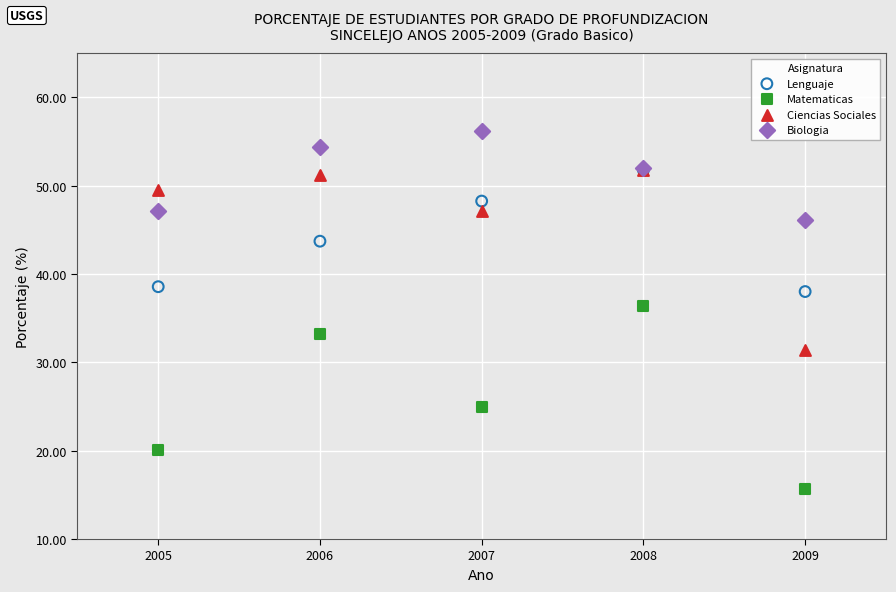

In the Matematicas series, what Y value is closest to 26?

24.9